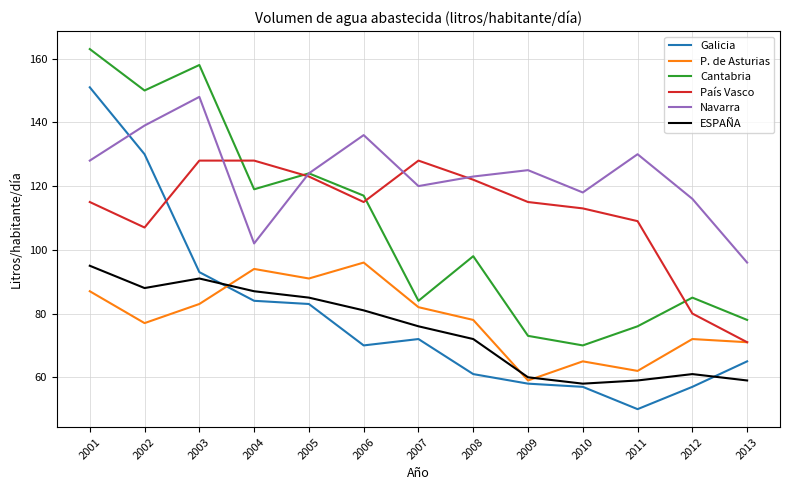

What is the approximate value of P. de Asturias at 2008, to the nearest 10?

80